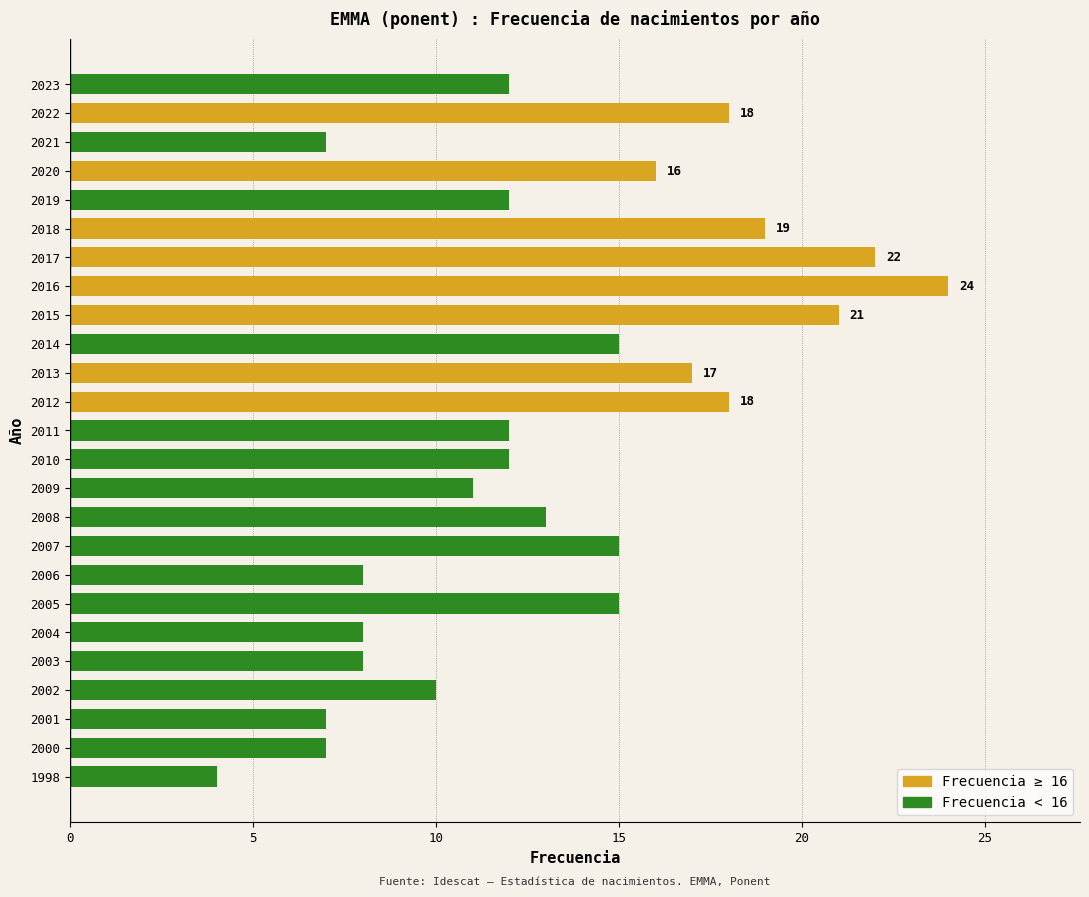

What is the value of the 1st bar from the top?

12